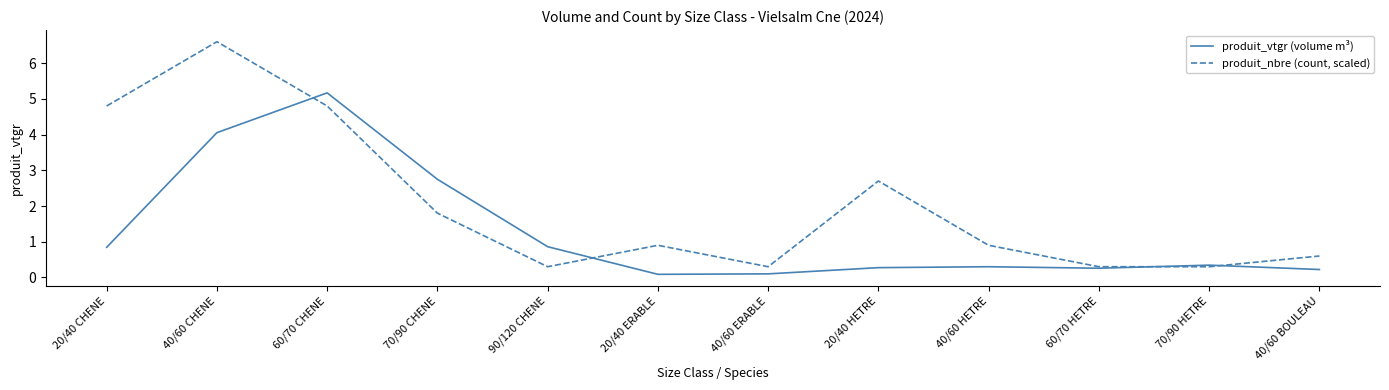

What is the difference between the maximum and minimum values in the produit_vtgr (volume m³) series?

5.1